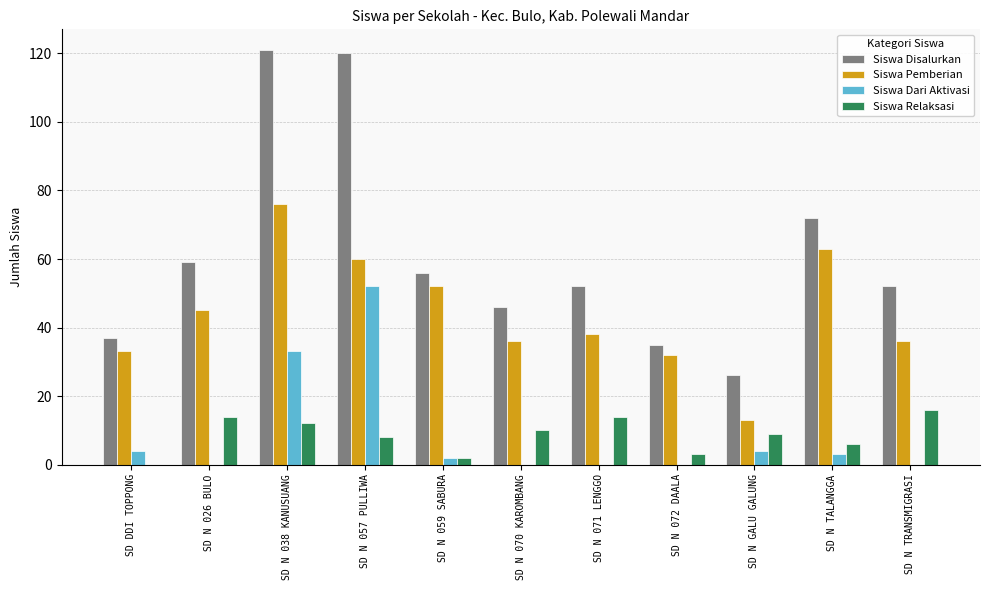

The Siswa Pemberian series shows 45 at SD N 026 BULO. True or false?

True